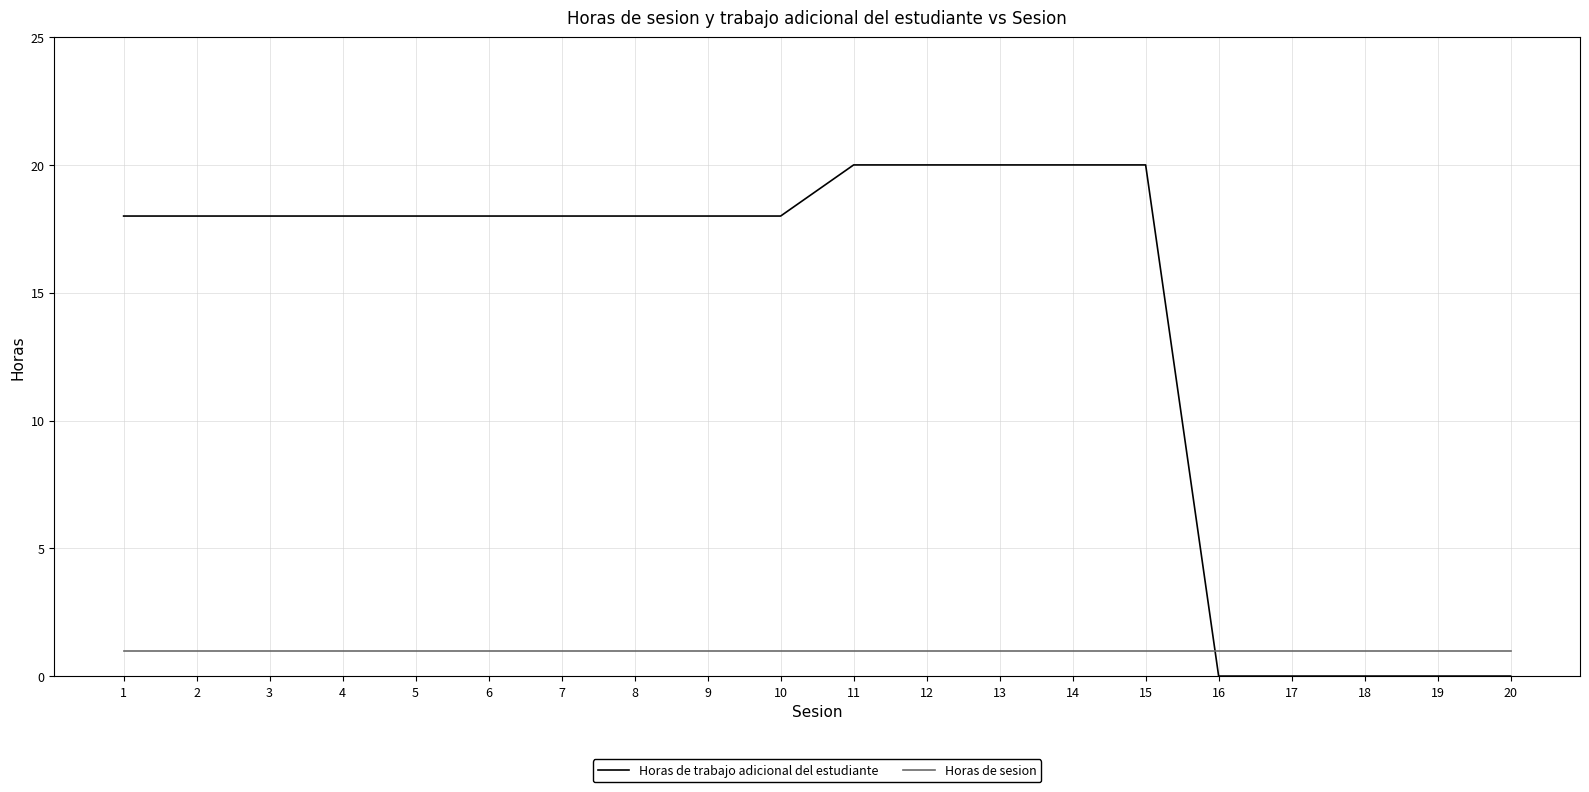

List the series in order of their overall mean, lowest first.

Horas de sesion, Horas de trabajo adicional del estudiante